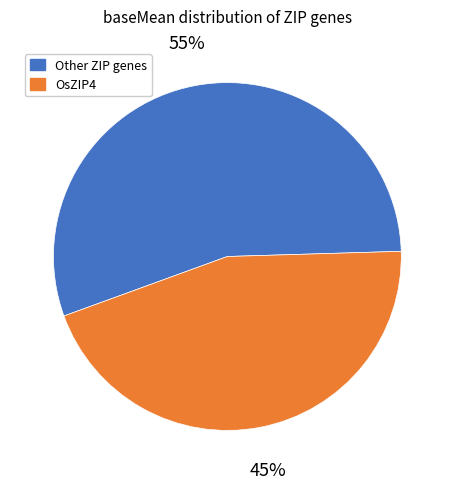

To the nearest percent, what is the average slice percentage?

50%